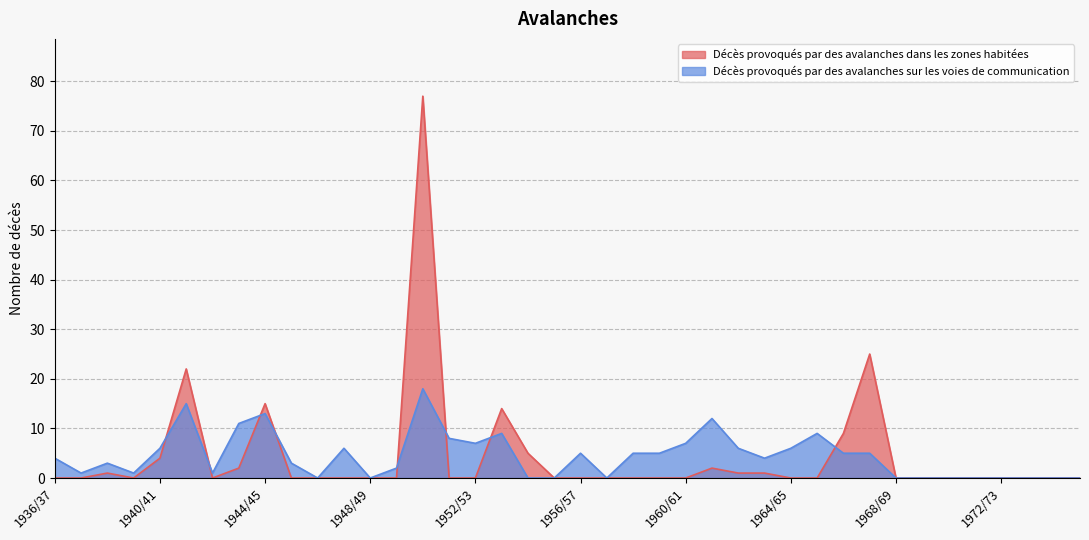

What is the sum of the Décès provoqués par des avalanches sur les voies de communication values at 1966/67 and 1950/51?

23